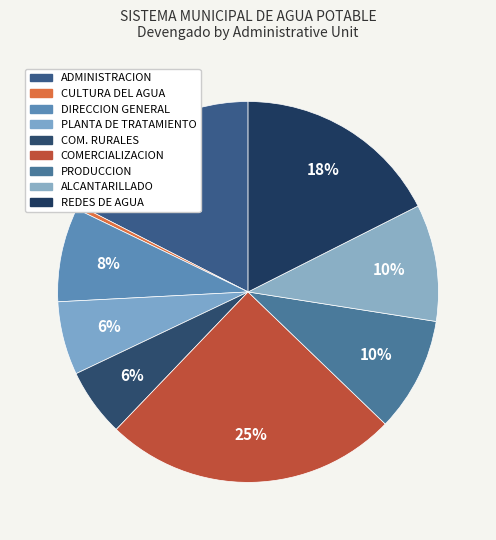

Is there a majority slice in this chart?

No